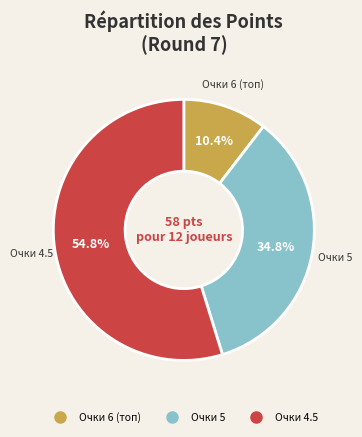

Count the number of slices in the pie.

3